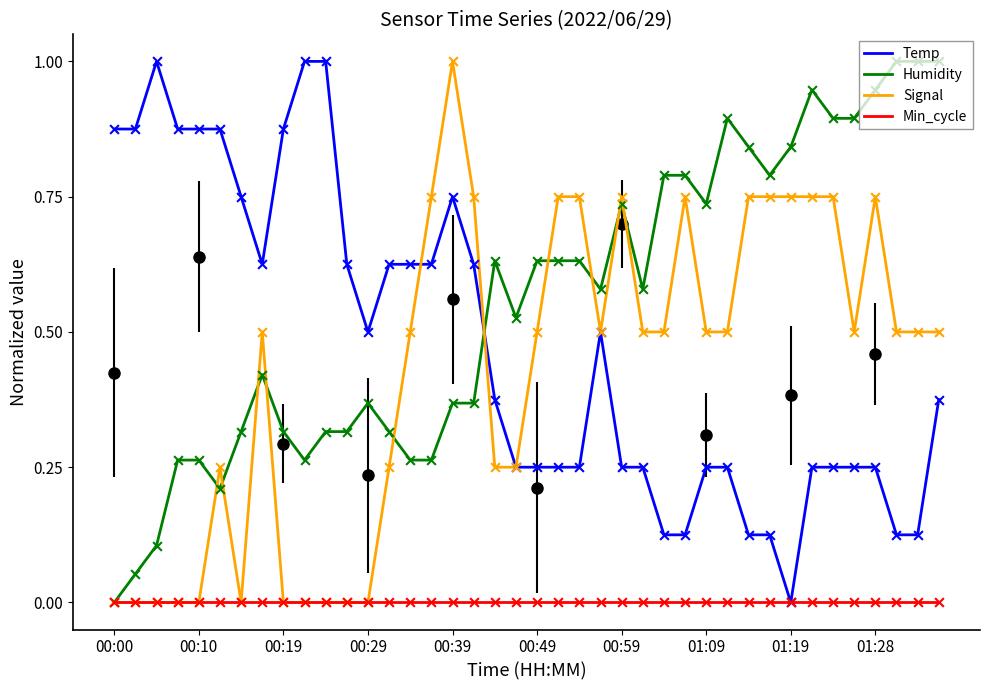

Which series has the largest total across all categories?

Humidity